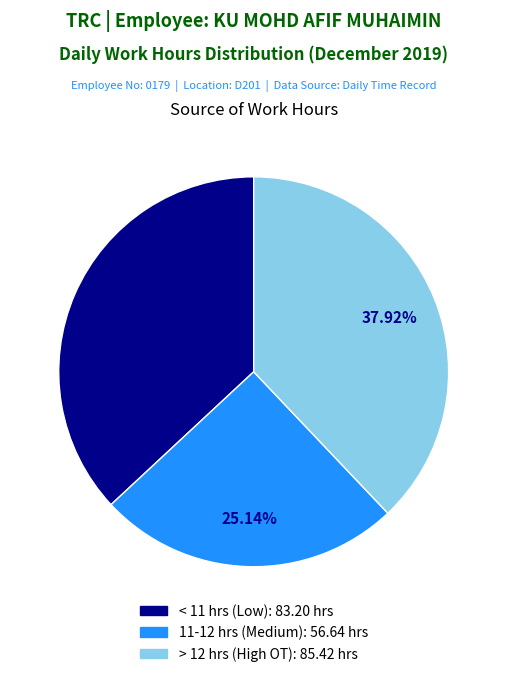

Is there any slice that represents more than half of the pie?

No